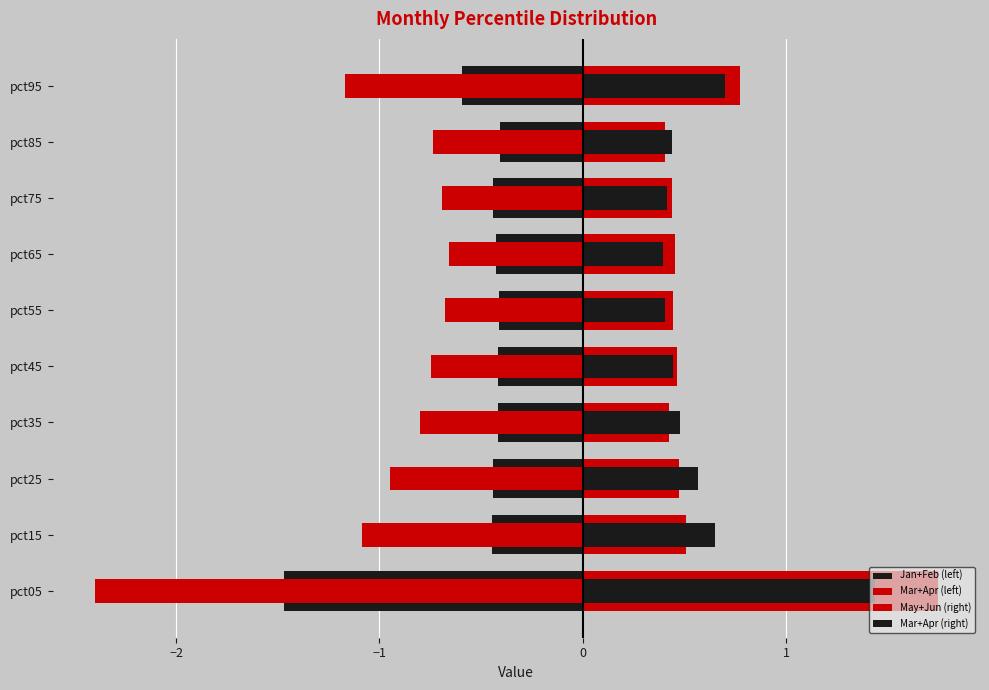

Which series has the largest total across all categories?

May+Jun (right)